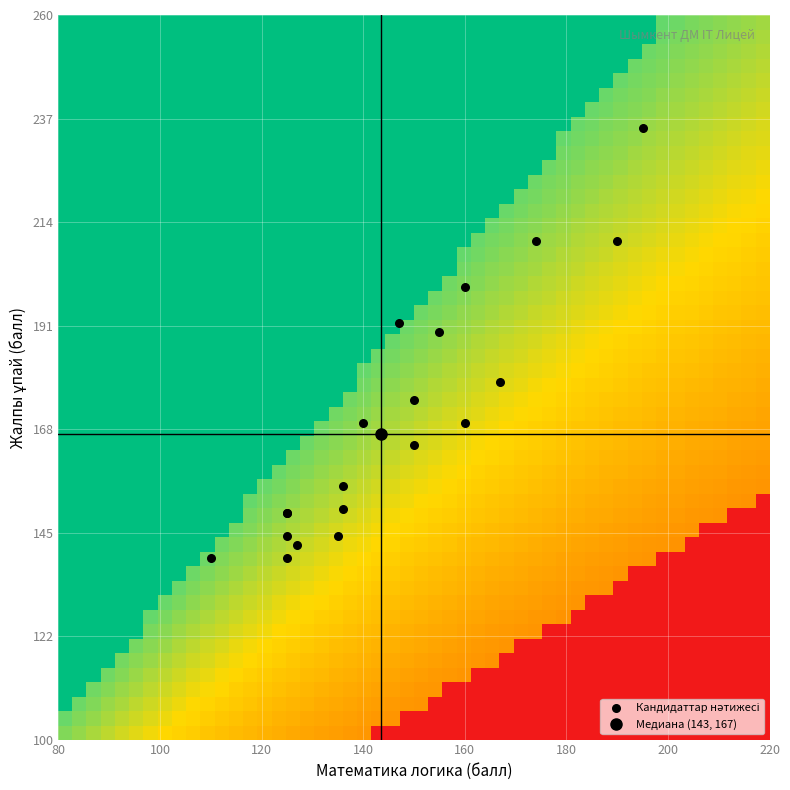

What Y value in the scatter plot is closest to 187?

190